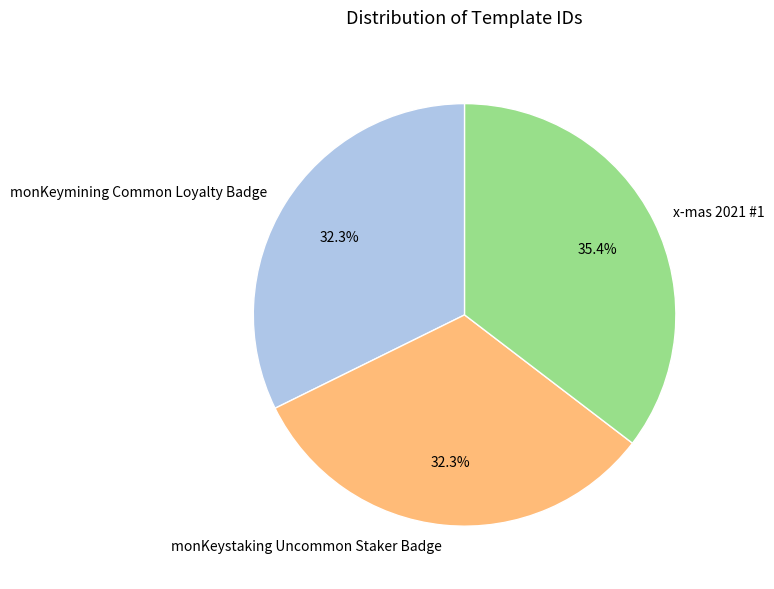

To the nearest percent, what is the difference between the monKeymining Common Loyalty Badge and x-mas 2021 #1 slice percentages?

3%